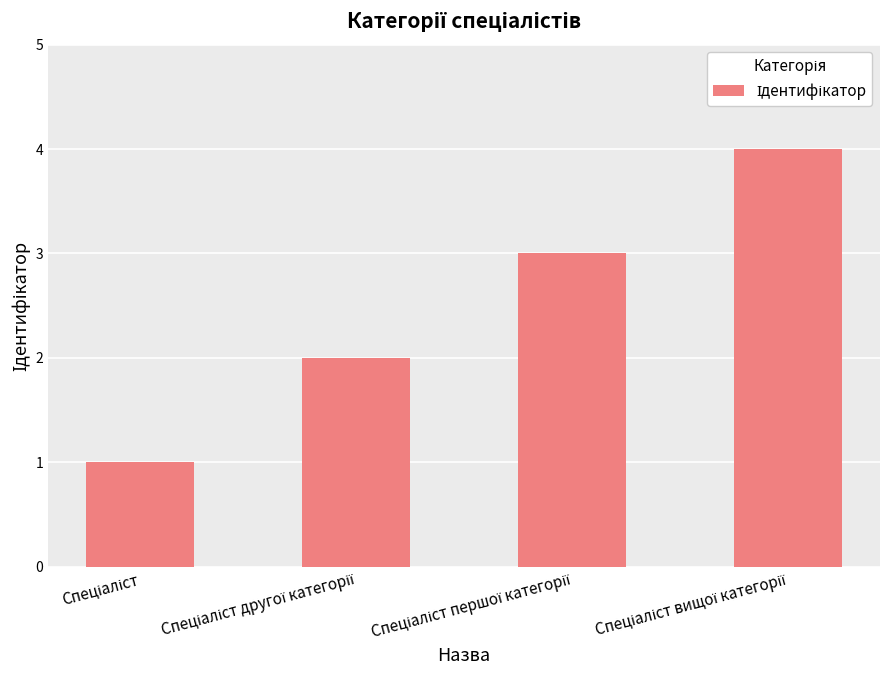

What is the value of the 1st bar from the left?

1